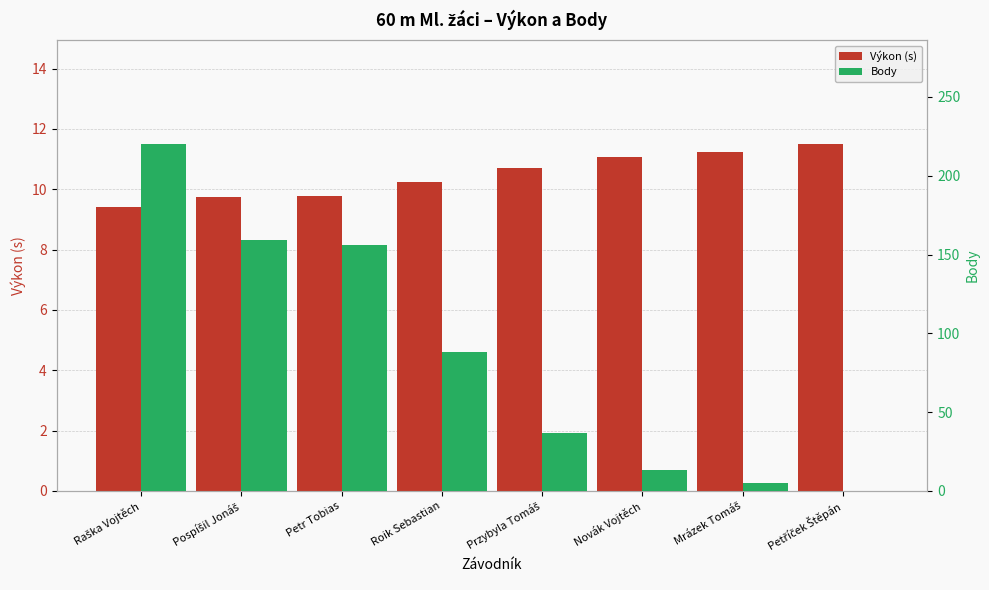

What is the value of the Body bar at the 3rd from the left?

156.0